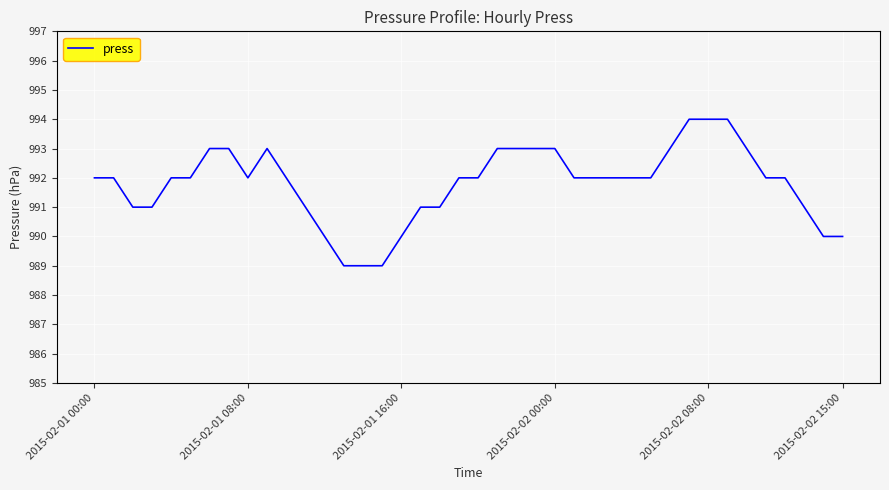

Reading right to left, list all the values displayed in this chart.

990	990	991	992	992	993	994	994	994	993	992	992	992	992	992	993	993	993	993	992	992	991	991	990	989	989	989	990	991	992	993	992	993	993	992	992	991	991	992	992